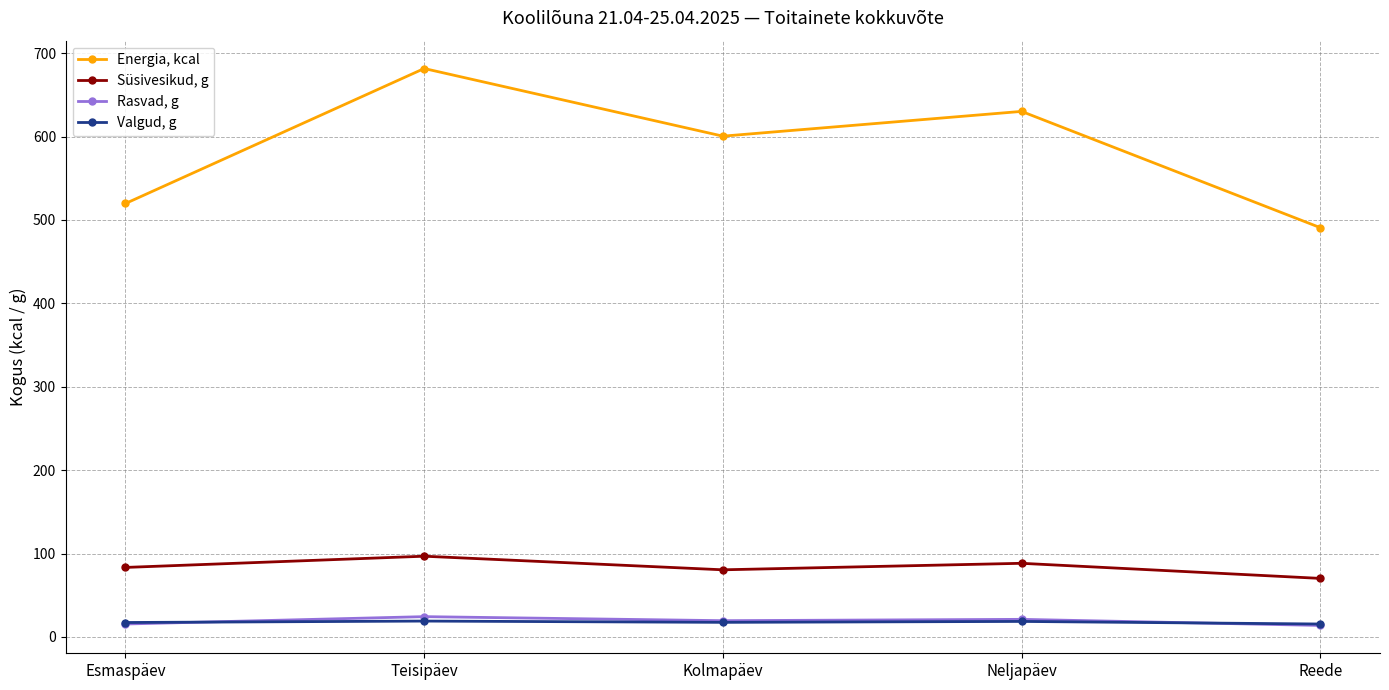

What is the average value of the Energia, kcal series?

584.6